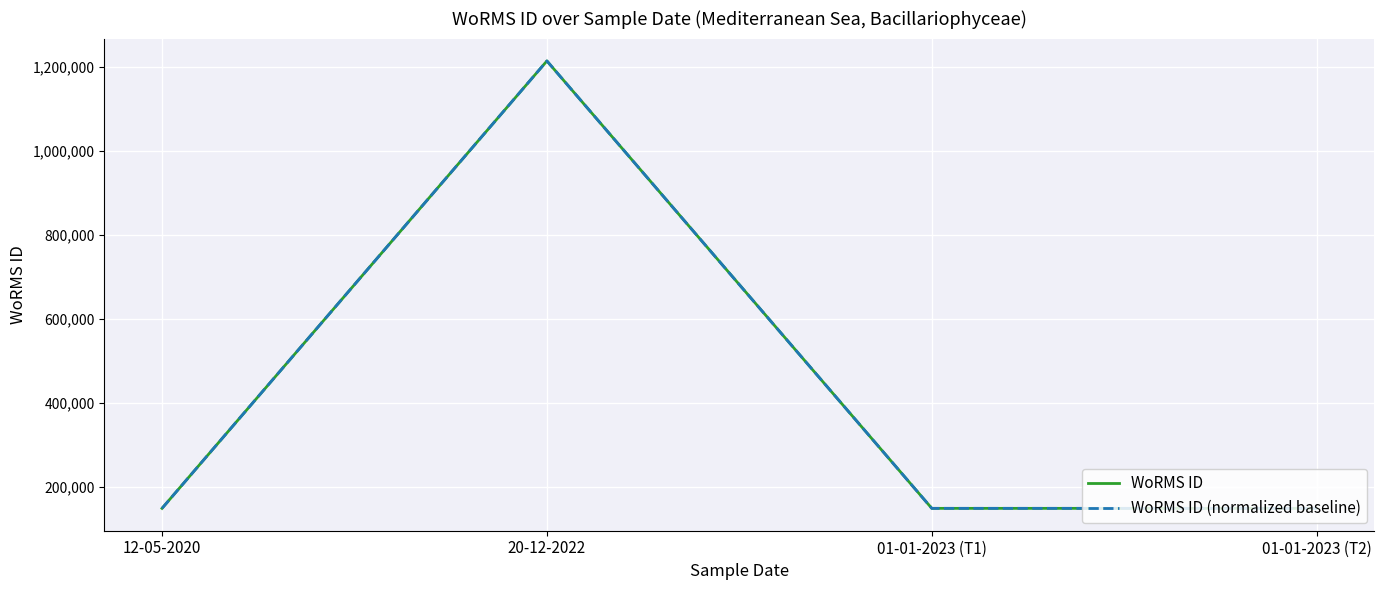

Rank the series at 20-12-2022 from lowest to highest value.

WoRMS ID, WoRMS ID (normalized baseline)